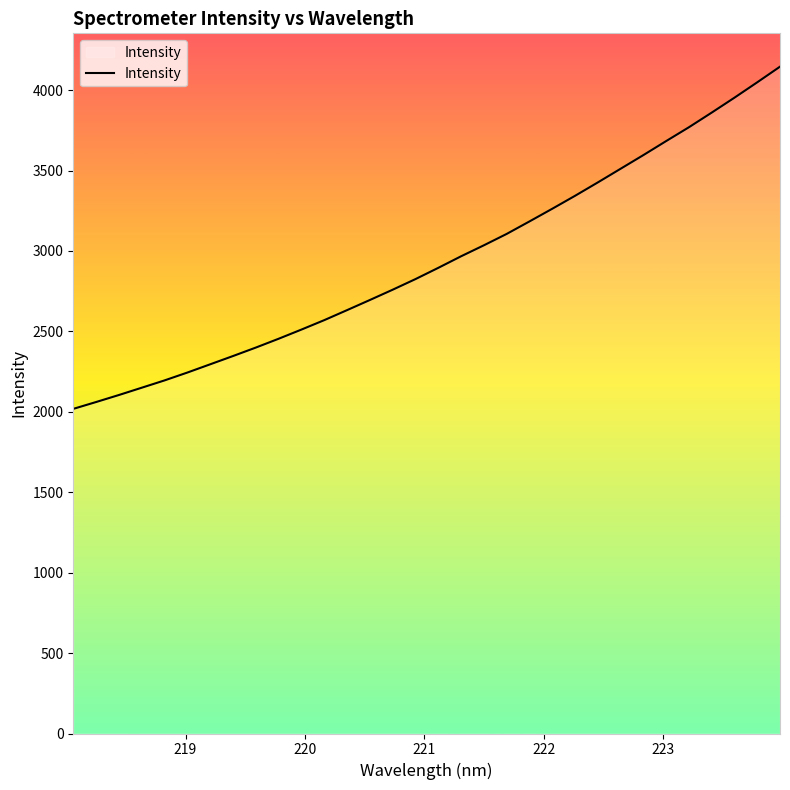

What is the minimum value shown in the chart?

2018.3